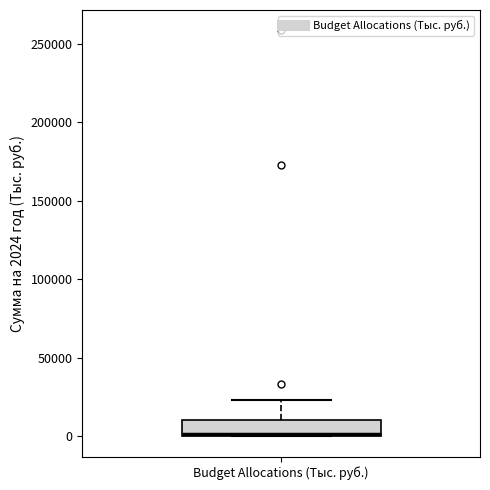

Transcribe this box plot: give where the median line is, the range the box spans, and where the two whiskers end, as read against the y-axis. The values are not printed on the chart, so give them approximately, as read against the axis.

median 0, box 0 to 10000, whiskers 0 to 25000